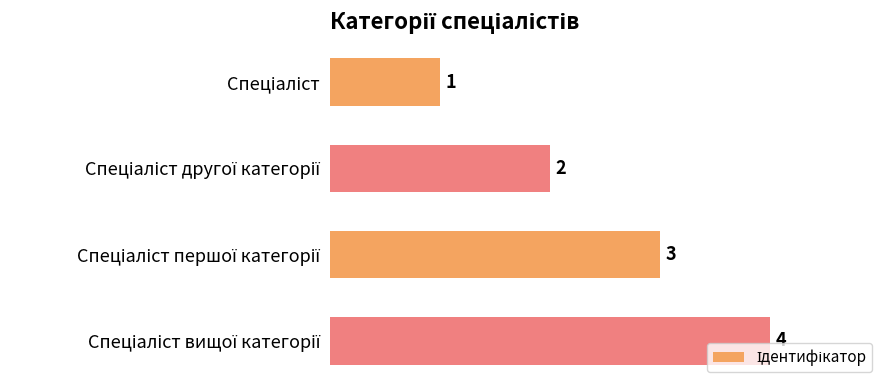

How many values are between 2 and 4?

3